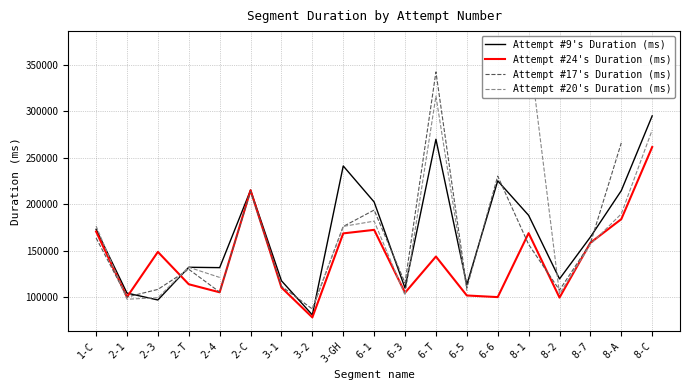

What is the value of the Attempt #24's Duration (ms) point at the 15th from the left?

168839.0